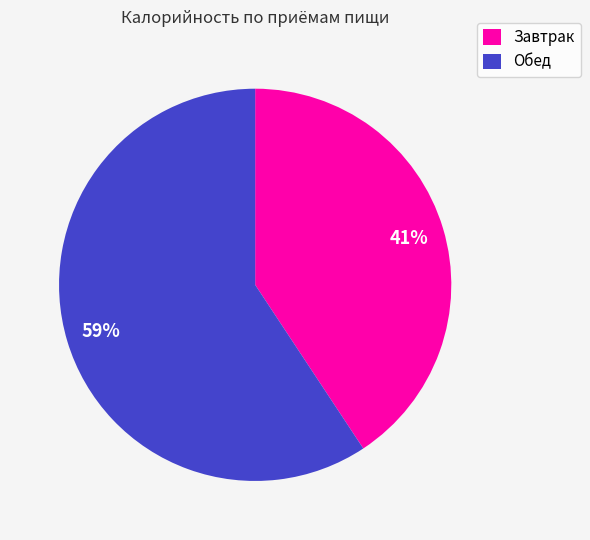

Combined, do Обед and Завтрак account for over 50%?

Yes